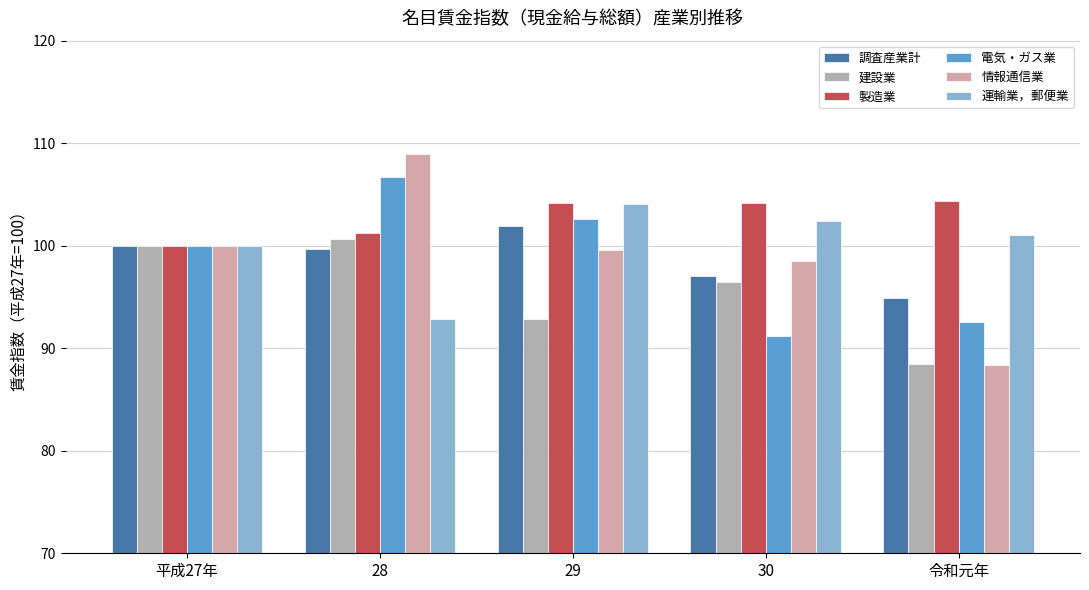

What is the label of the 3rd bar from the right?

29